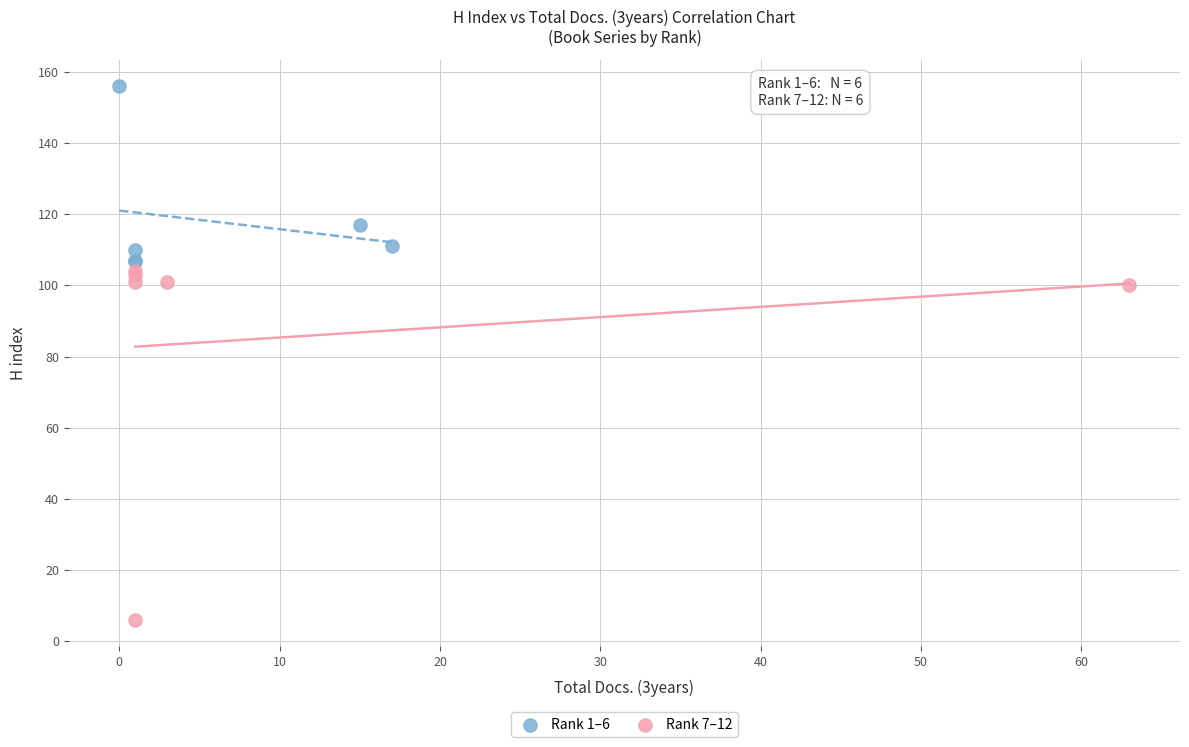

Which series has the largest Y range (max minus min)?

Rank 7–12